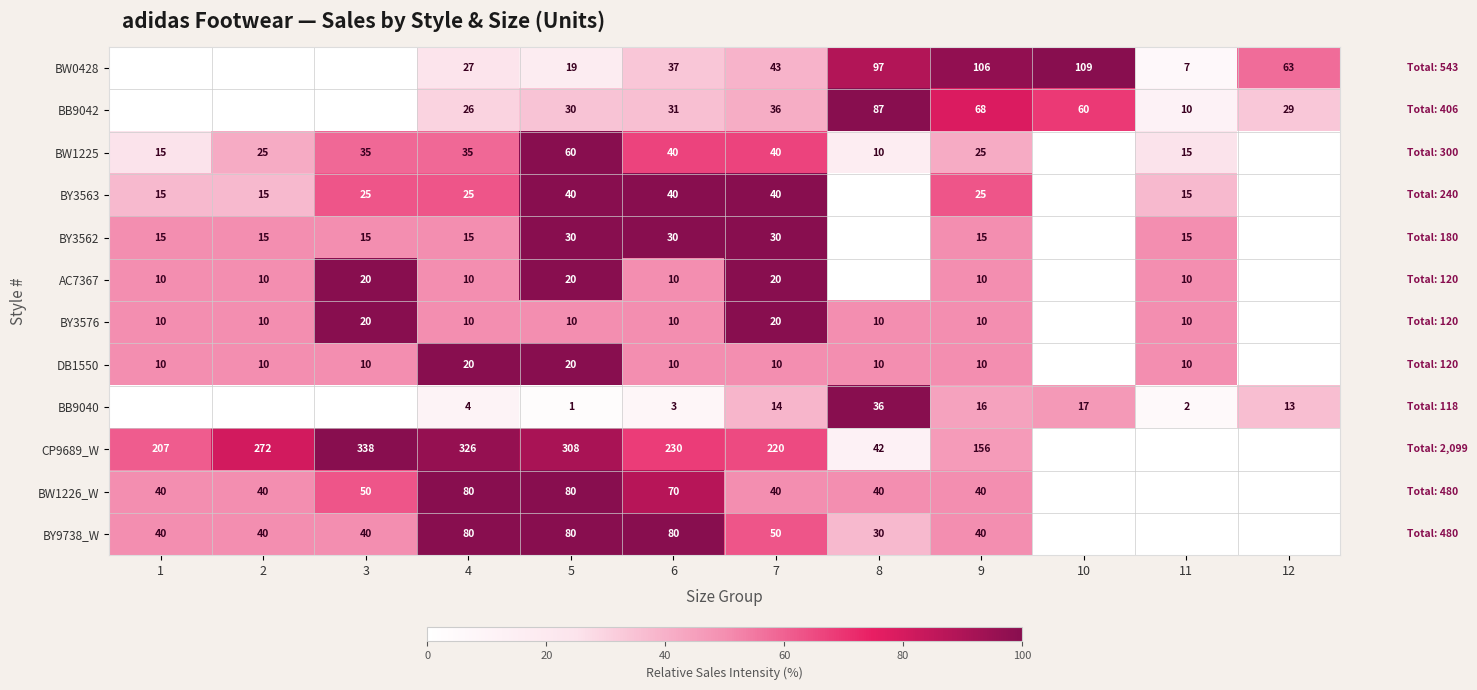

Is it true that BW1225 equals 40 at 7?

True